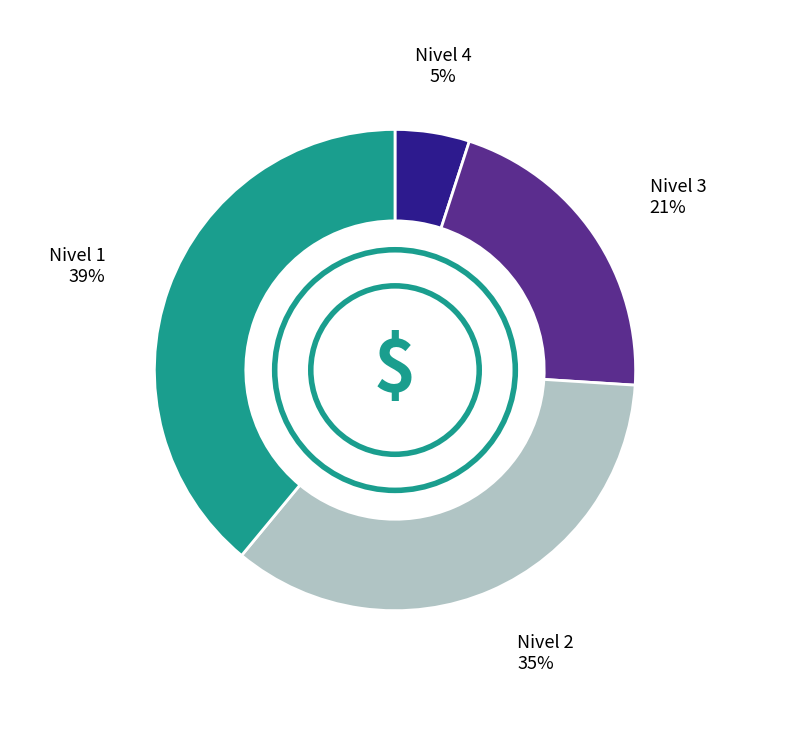

Does any single category account for the majority?

No